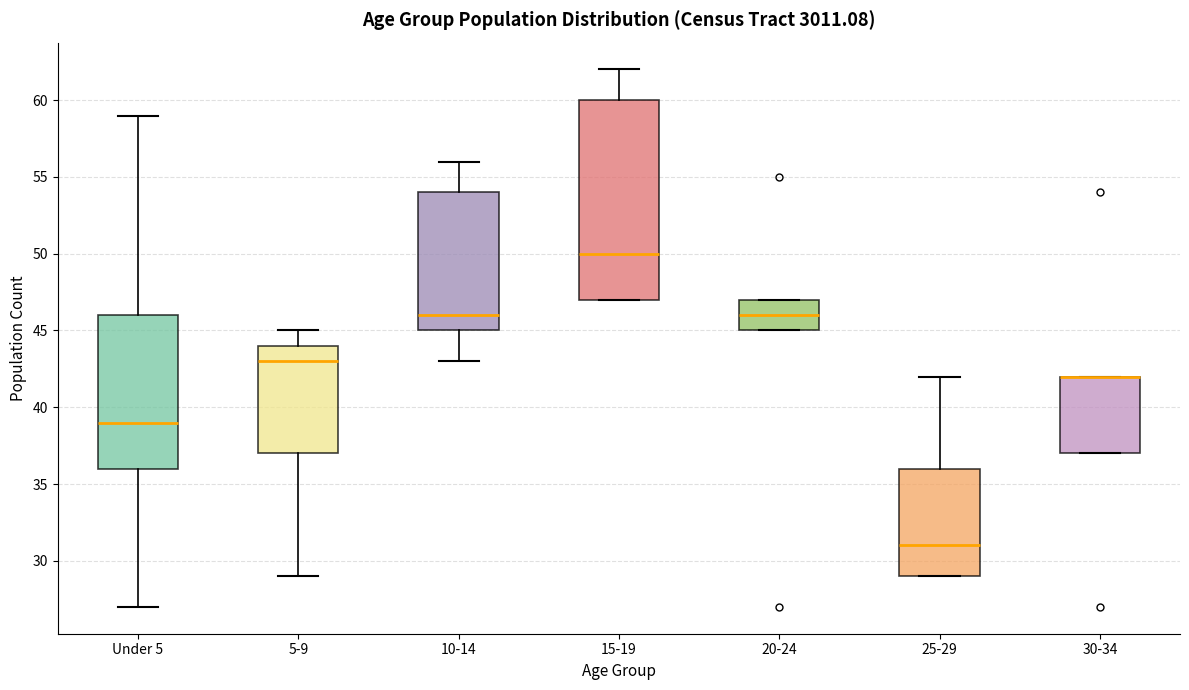

Reading left to right, transcribe this box plot: for each box, give where its median line is, the range the box spans, and where its two whiskers end, as read against the y-axis. The values are not printed on the chart, so give them approximately, as read against the axis.

Under 5: median 39, box 36 to 46, whiskers 27 to 59
5-9: median 43, box 37 to 44, whiskers 29 to 45
10-14: median 46, box 45 to 54, whiskers 43 to 56
15-19: median 50, box 47 to 60, whiskers 47 to 62
20-24: median 46, box 45 to 47, whiskers 45 to 47
25-29: median 31, box 29 to 36, whiskers 29 to 42
30-34: median 42 (drawn on the box's upper edge), box 37 to 42, whiskers 37 to 42